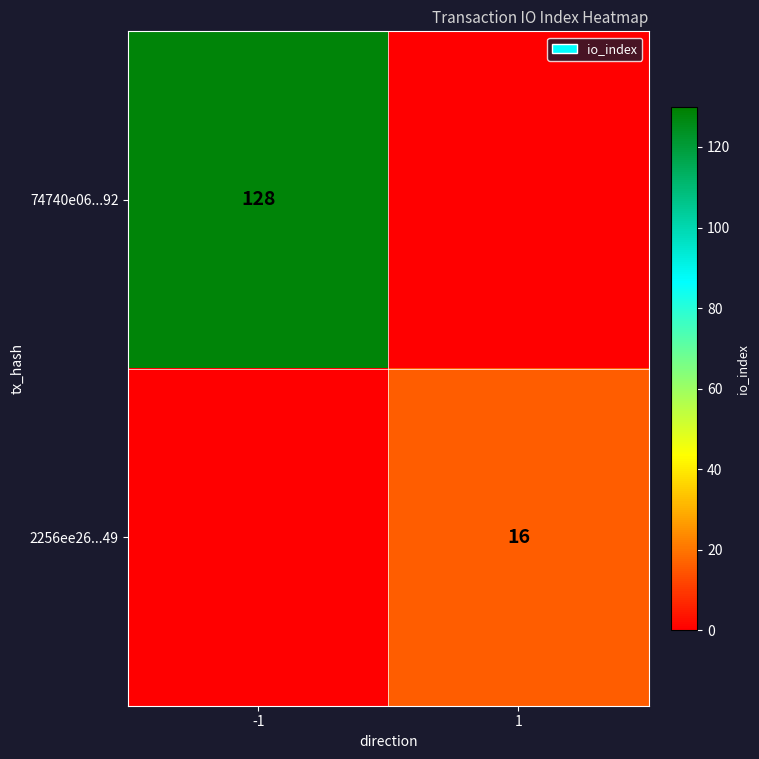

True or false: 74740e06...92 has a value of 60 at -1.

False